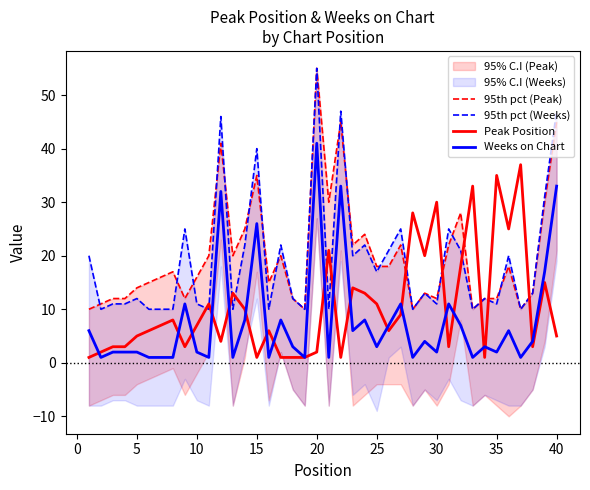

Which category has the highest value in the Weeks on Chart series?

20